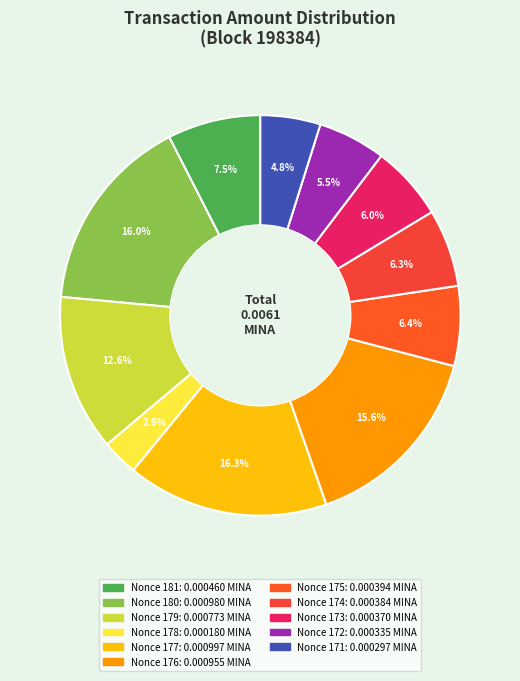

Which category has the smallest portion of the pie?

Nonce 178